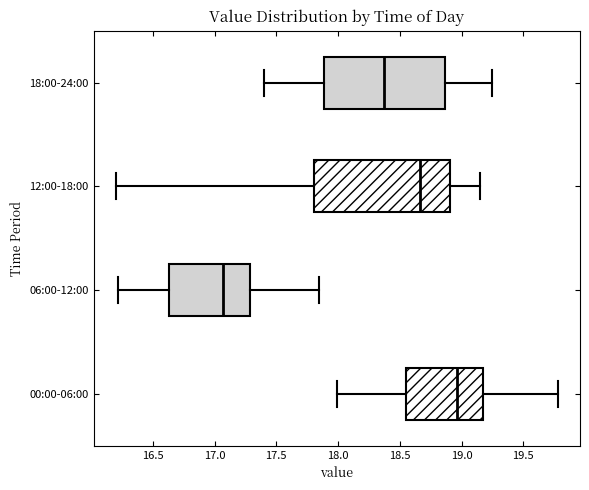

Reading bottom to top, transcribe this box plot: for each box, give where its median line is, the range the box spans, and where its two whiskers end, as read against the x-axis. The values are not printed on the chart, so give them approximately, as read against the axis.

00:00-06:00: median 18.95, box 18.55 to 19.15, whiskers 18.00 to 19.80
06:00-12:00: median 17.05, box 16.65 to 17.30, whiskers 16.20 to 17.85
12:00-18:00: median 18.65, box 17.80 to 18.90, whiskers 16.20 to 19.15
18:00-24:00: median 18.40, box 17.90 to 18.85, whiskers 17.40 to 19.25